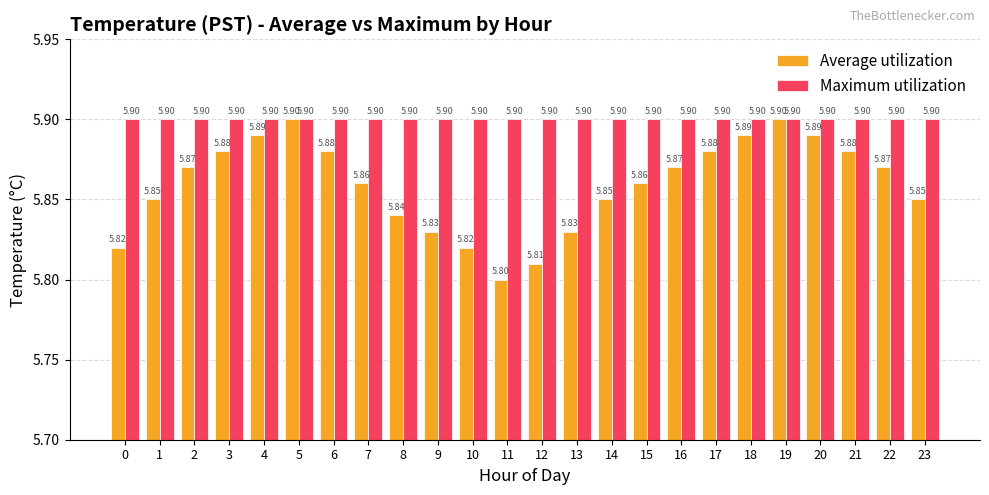

What is the total value across all series at 5?

11.8